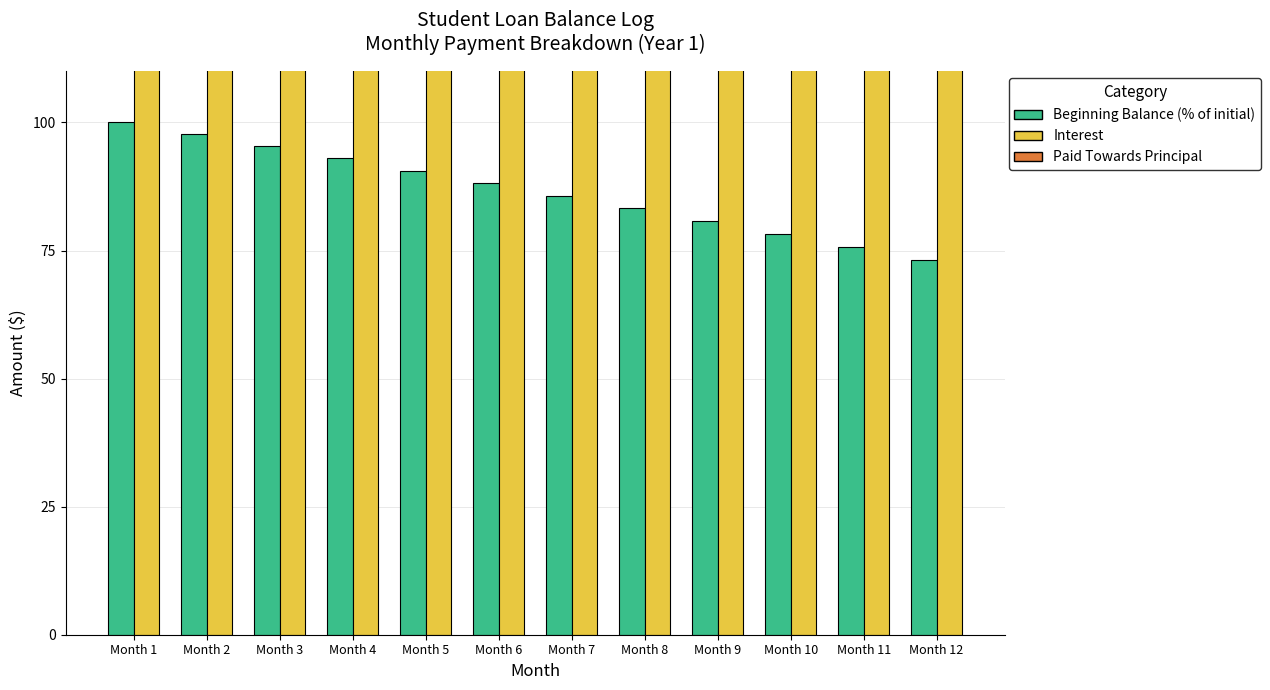

What is the difference between the maximum and second lowest values in the Paid Towards Principal series?

739.2